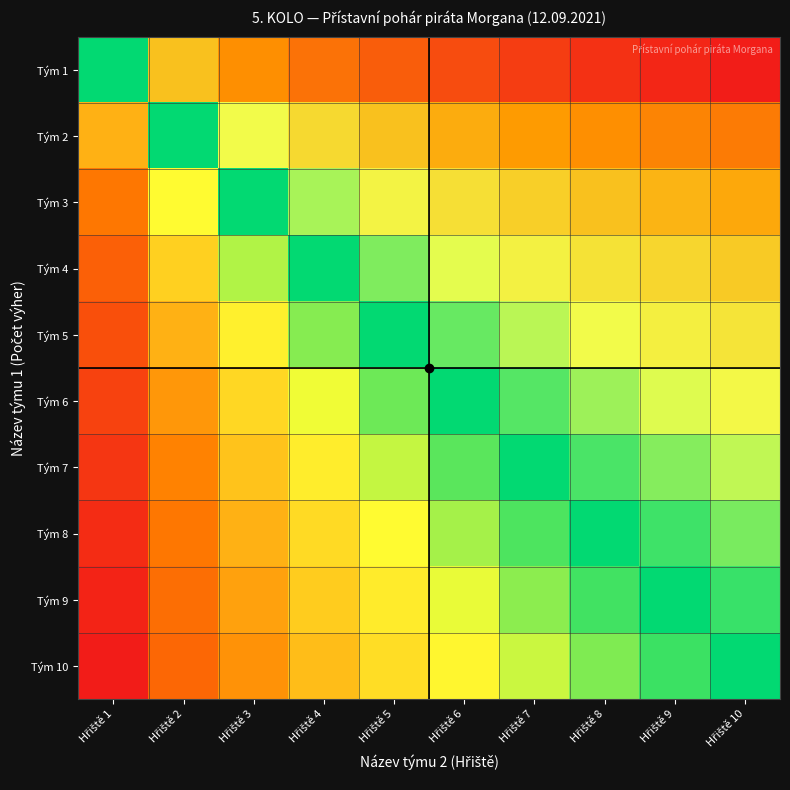

Rank the series by their maximum value, from lowest to highest.

Tým 10, Tým 9, Tým 8, Tým 7, Tým 6, Tým 5, Tým 4, Tým 3, Tým 2, Tým 1